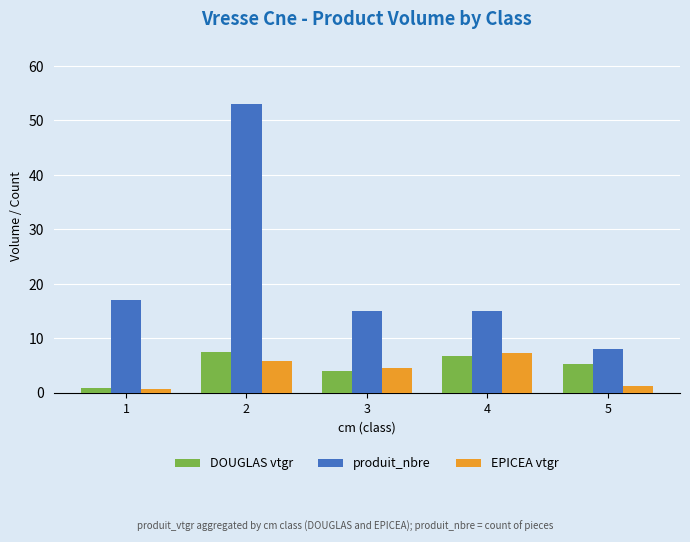

What is the value of the produit_nbre bar at the 3rd from the left?

15.0